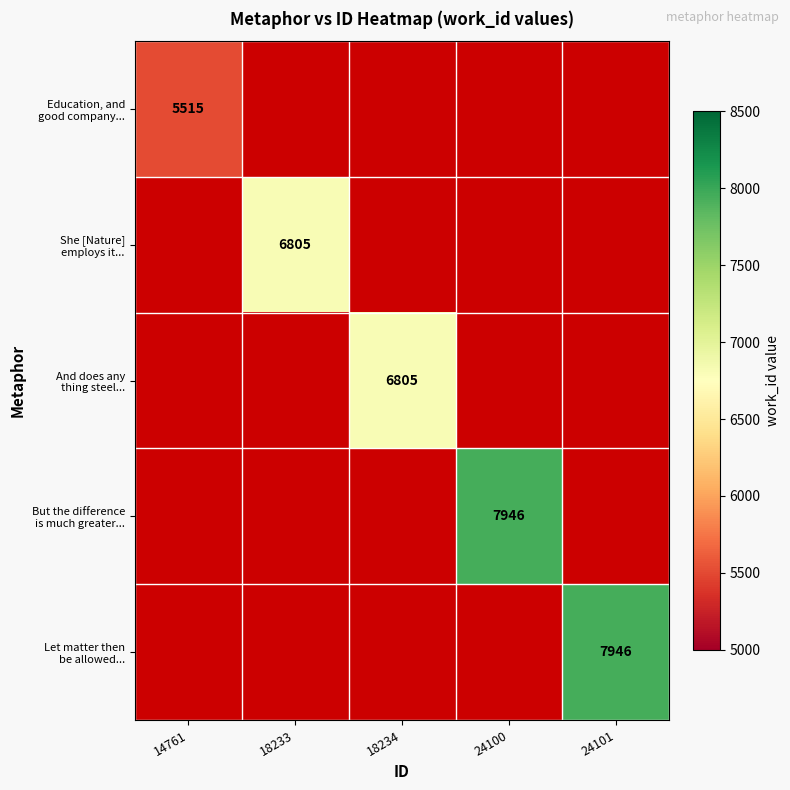

Rank the series by their maximum value, from lowest to highest.

Education, and good company..., She [Nature] employs it..., And does any thing steel..., But the difference is much greater..., Let matter then be allowed...